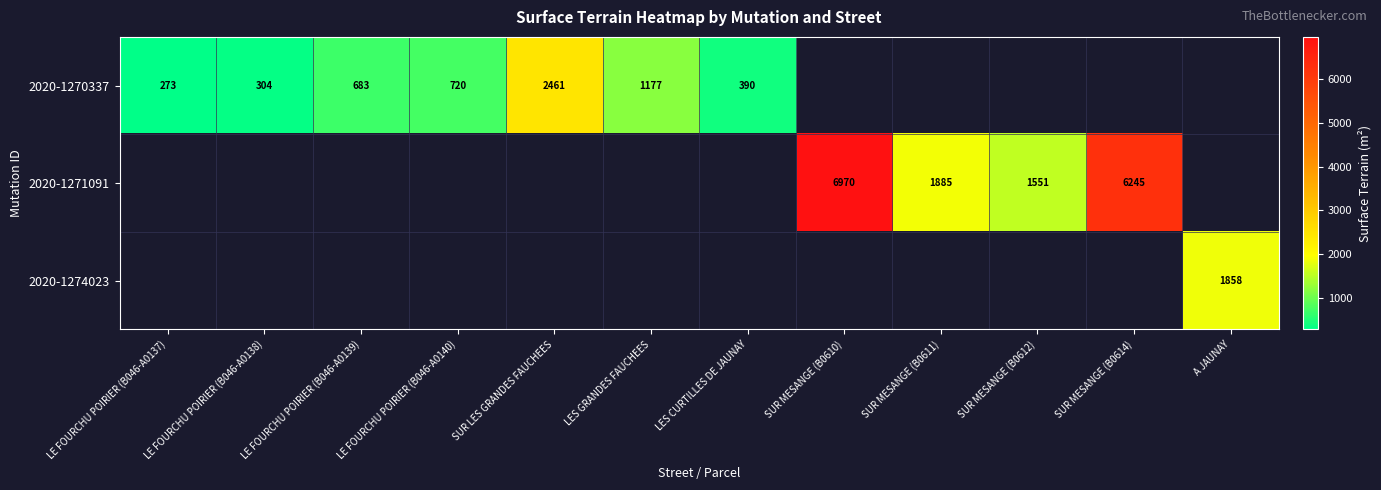

True or false: 2020-1271091 has a value of 6970 at SUR MESANGE (B0610).

True